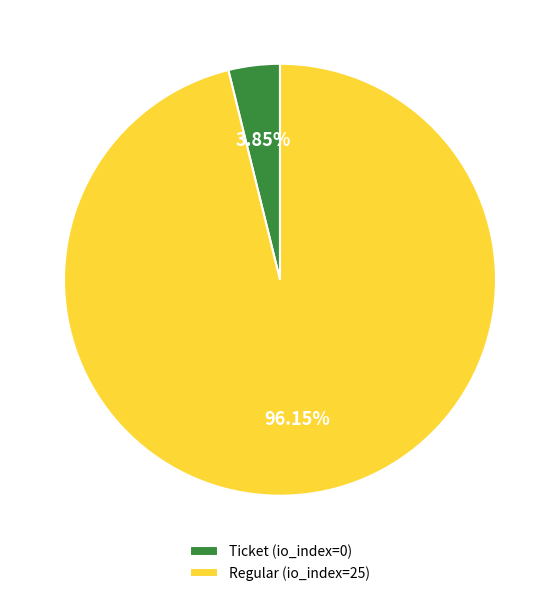

Count the number of slices in the pie.

2